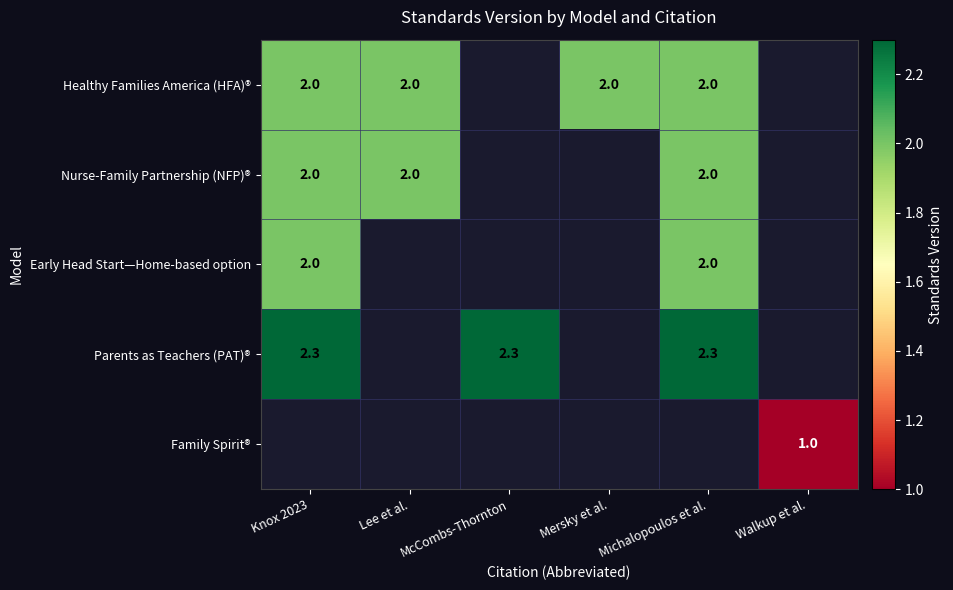

At how many categories does at least one series exceed 1?

5